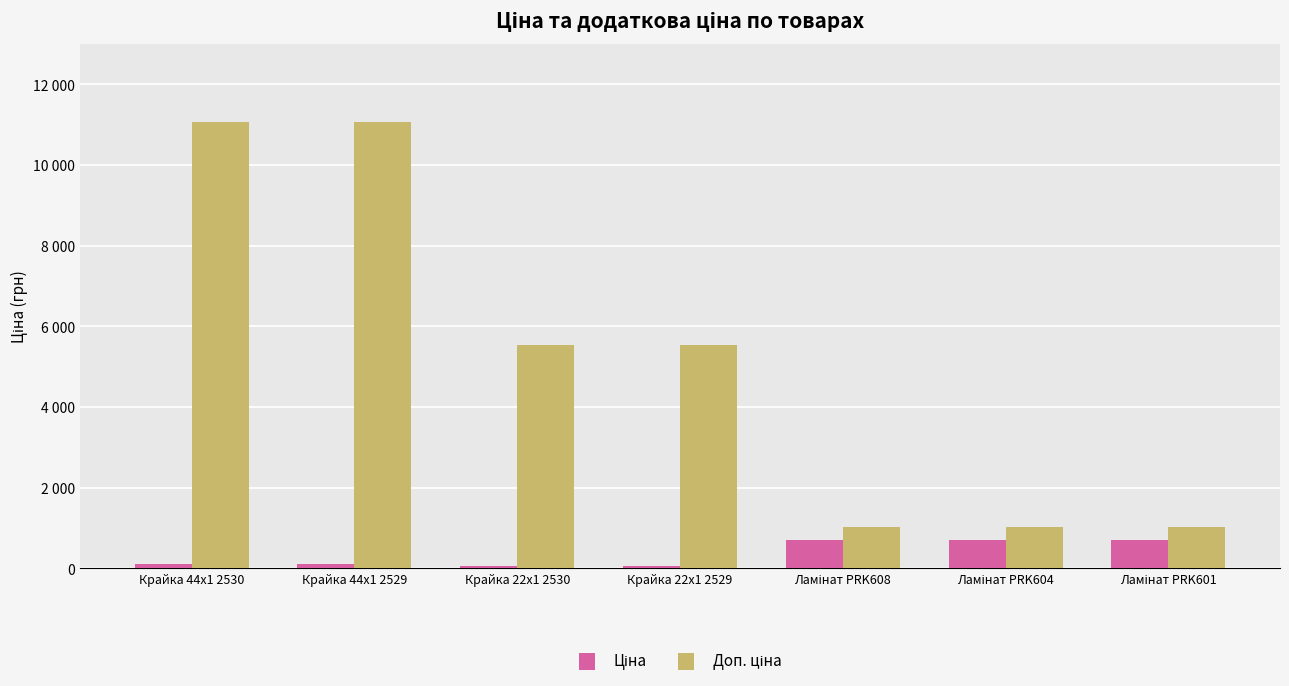

Is the value of Ціна at Крайка 44x1 2529 greater than the value of Доп. ціна at Крайка 22x1 2530?

No